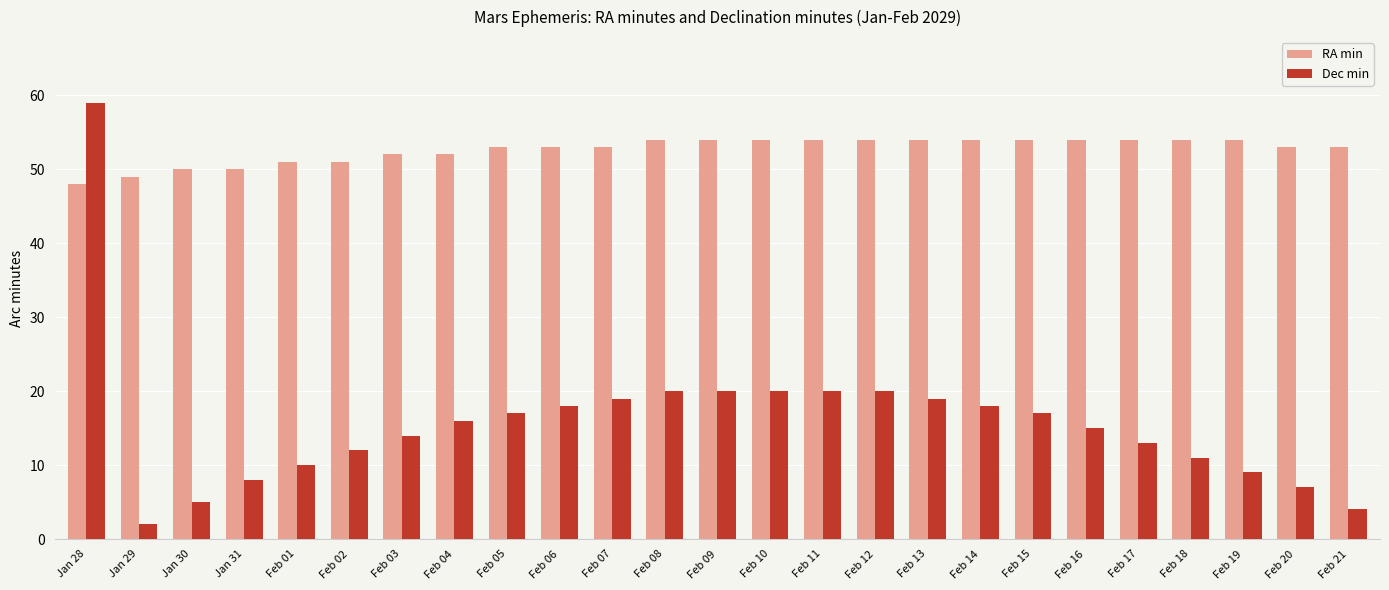

Which series changed the most between Jan 28 and Feb 13?

Dec min